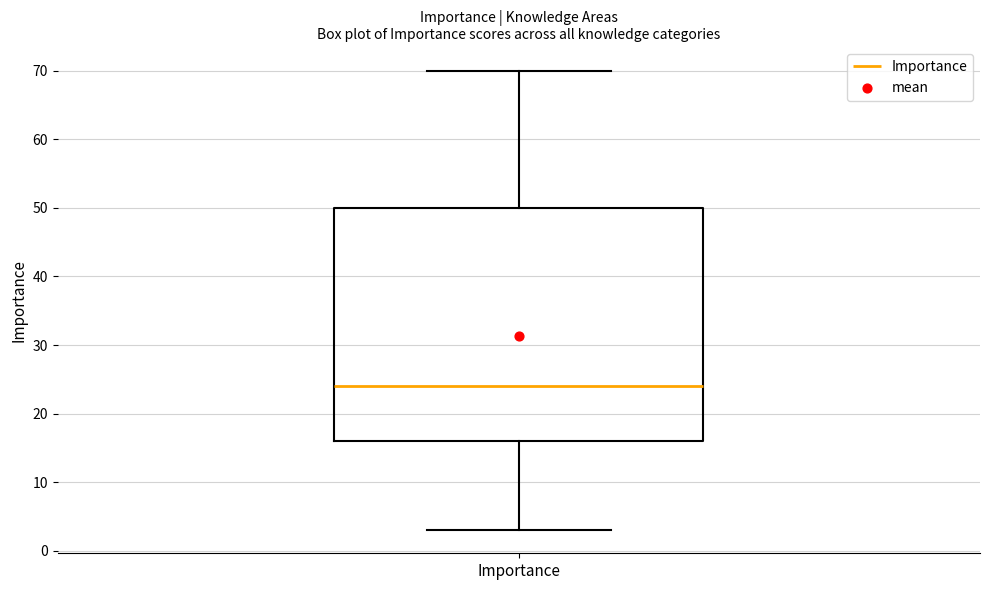

Read this box plot against the y-axis: the position of the median line, the range covered by the box, and the ends of both whiskers. The values are not printed on the chart, so give them approximately, as read against the axis.

median 24, box 16 to 50, whiskers 3 to 70